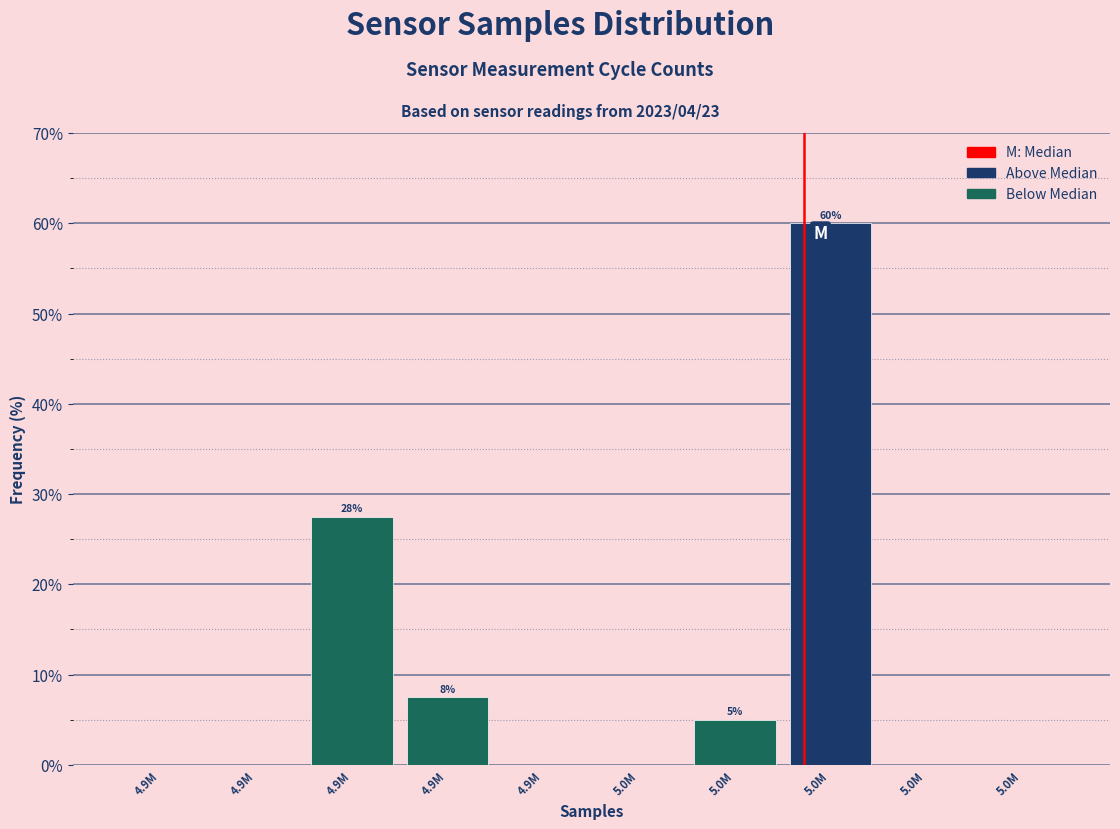

Are the bars horizontal?

No